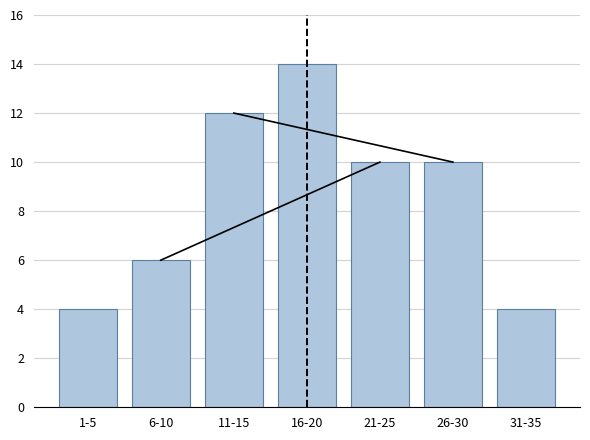

Reading right to left, transcribe all the data shown in this chart.

31-35=4	26-30=10	21-25=10	16-20=14	11-15=12	6-10=6	1-5=4